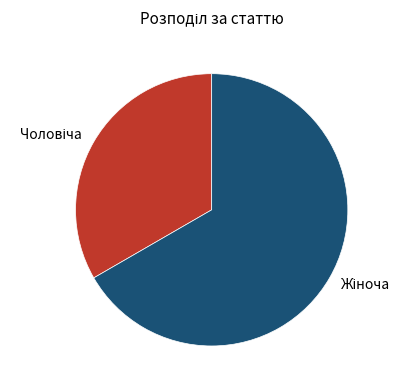

Does any single category account for the majority?

Yes